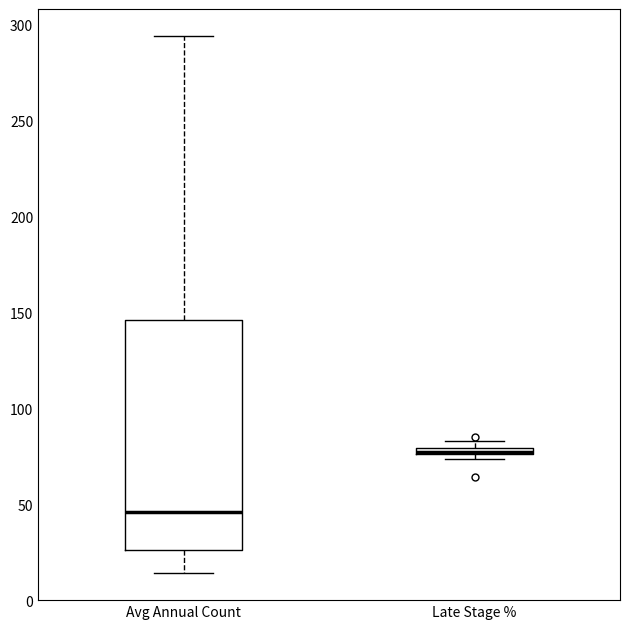

Where is the lower edge of the box for Late Stage % on the y-axis? The values are not printed on the chart, so give them approximately, as read against the axis.

75